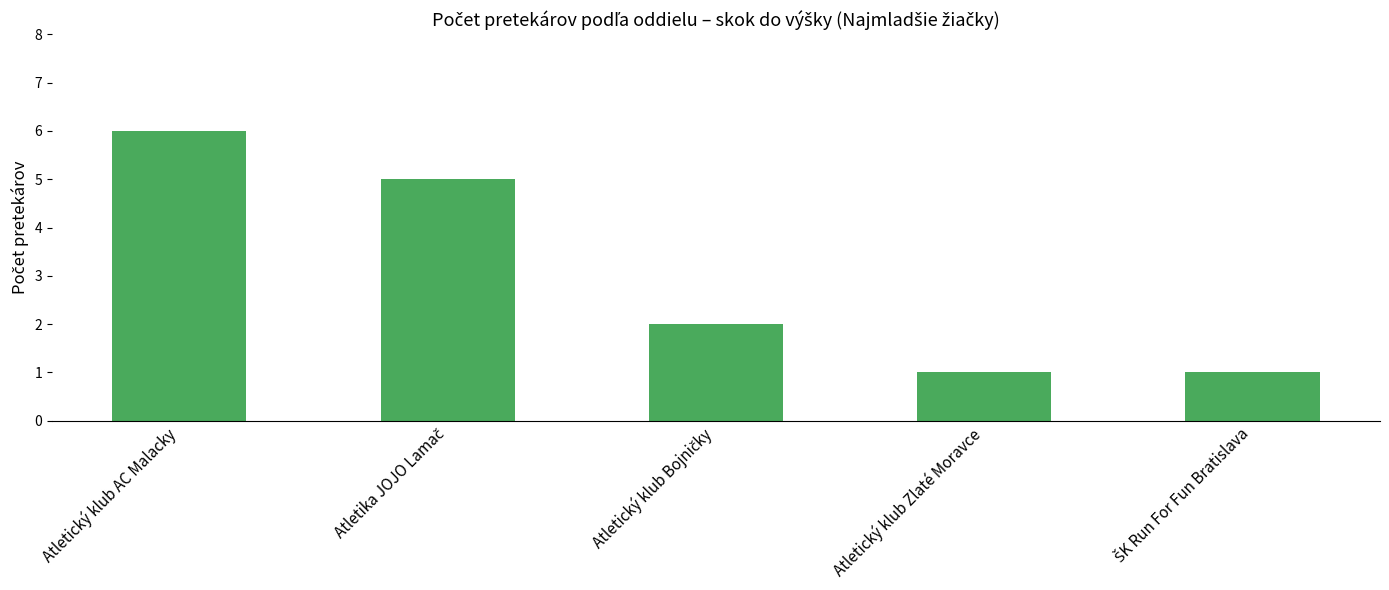

What is the difference between the maximum and minimum values?

5